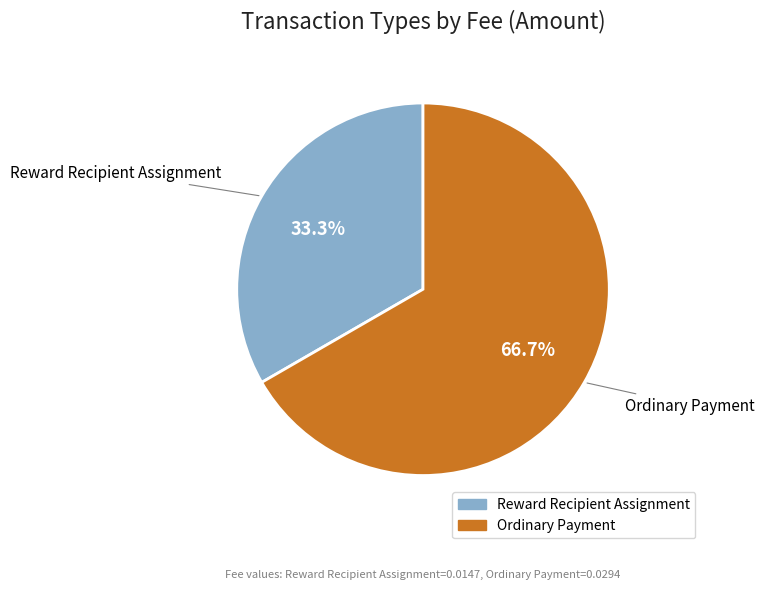

Does Ordinary Payment account for over 50% of the chart?

Yes